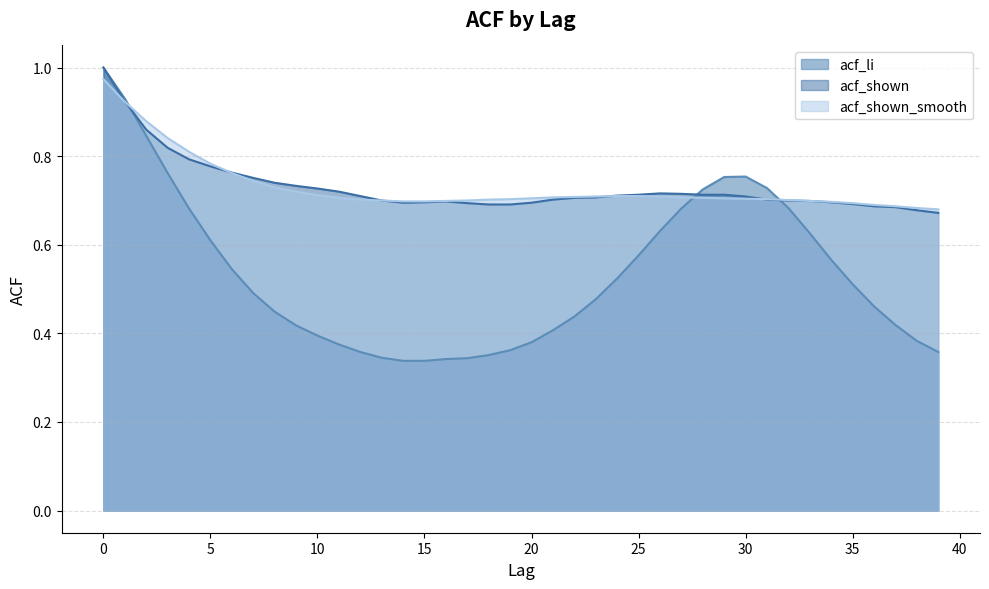

How many categories are shown in the chart?

40